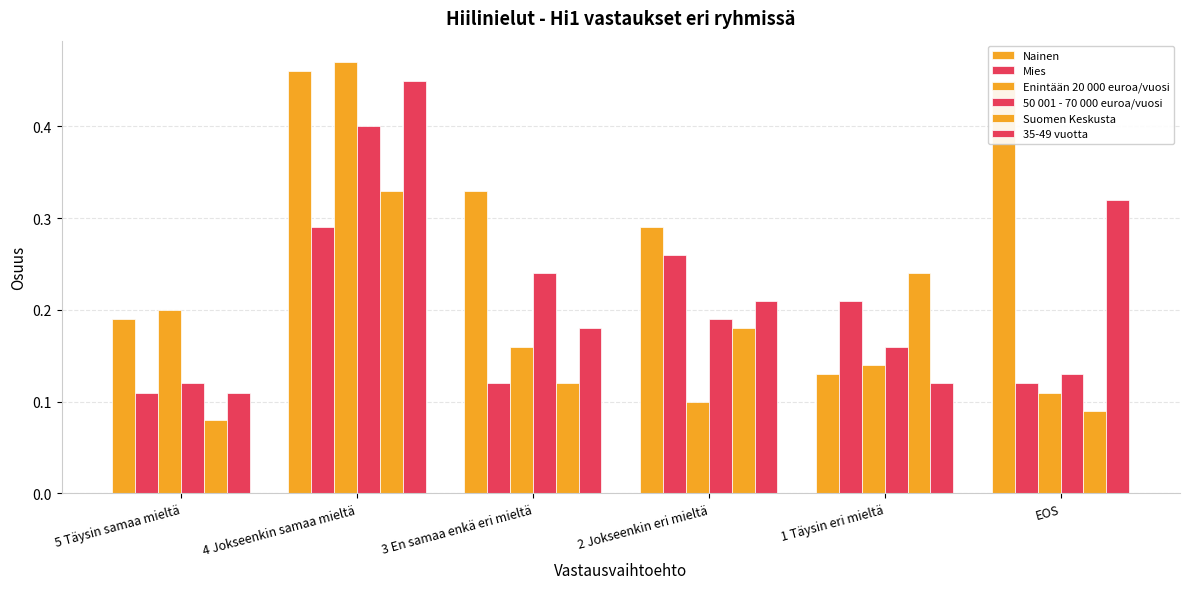

How many data points does each series have?

6